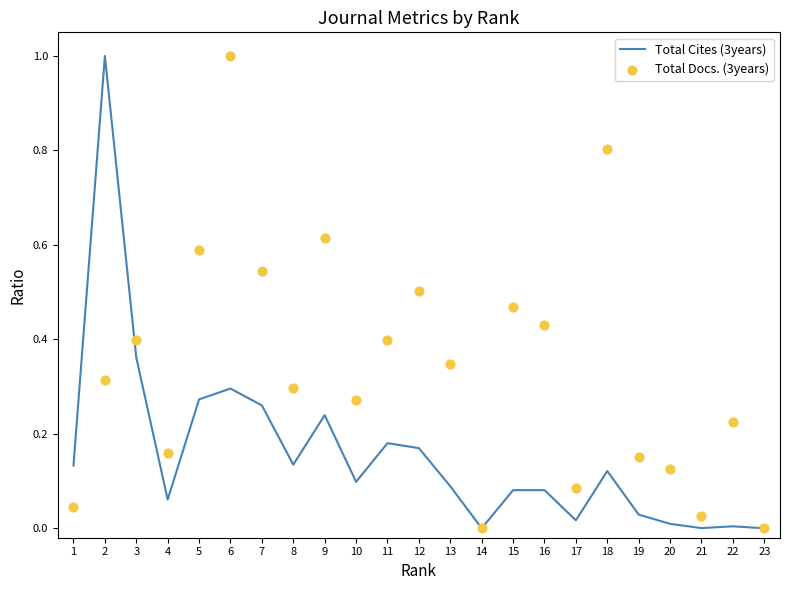

At which category is the sum across all series the highest?

2